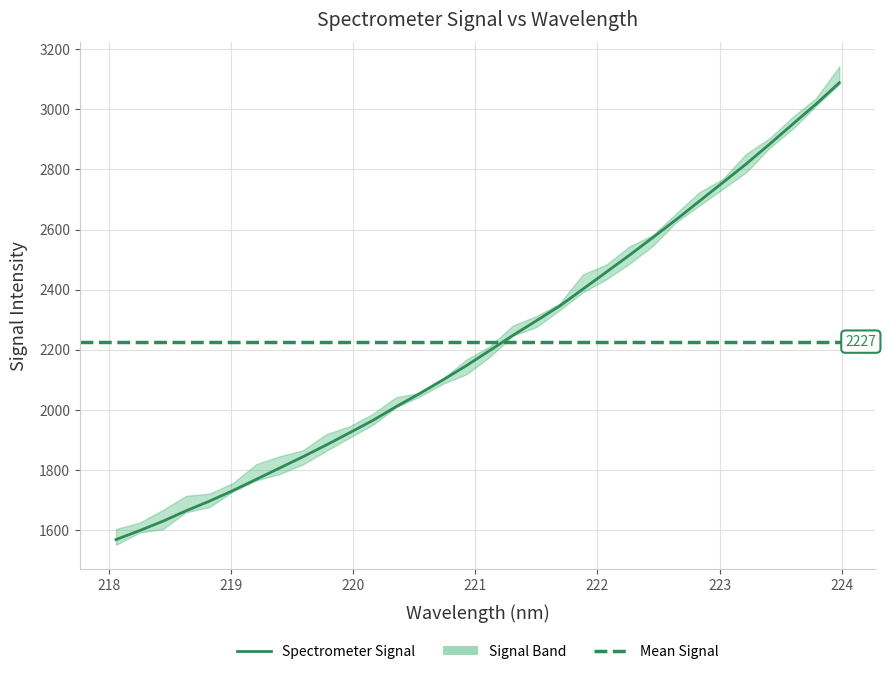

Is this an area chart (filled region under the line)?

No